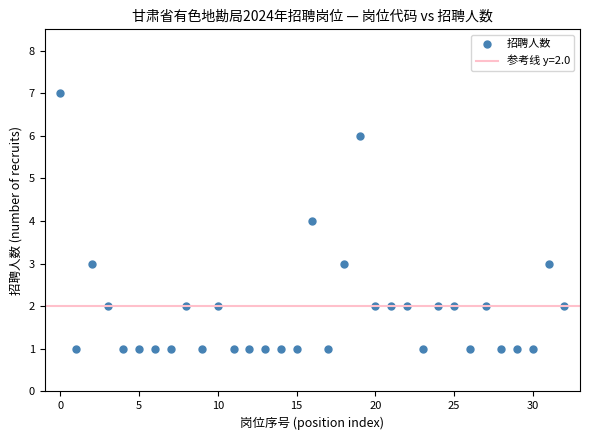

What is the range of Y values (max minus min)?

6